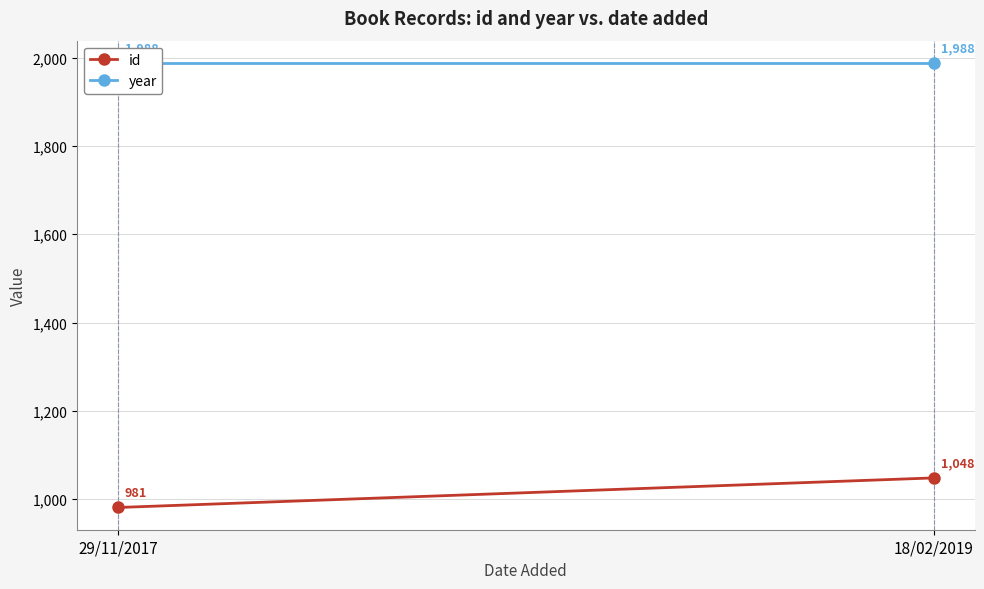

What is the maximum value shown in the chart?

1988